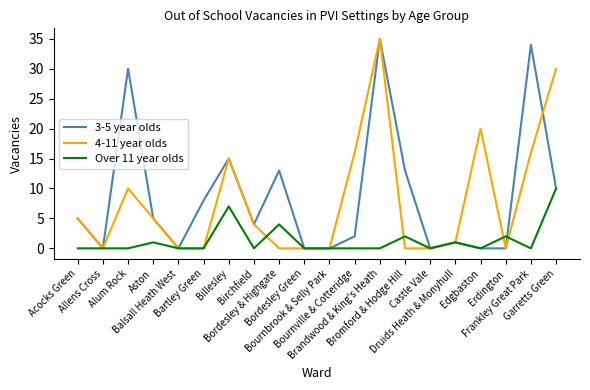

What is the highest value of the Over 11 year olds series?

10